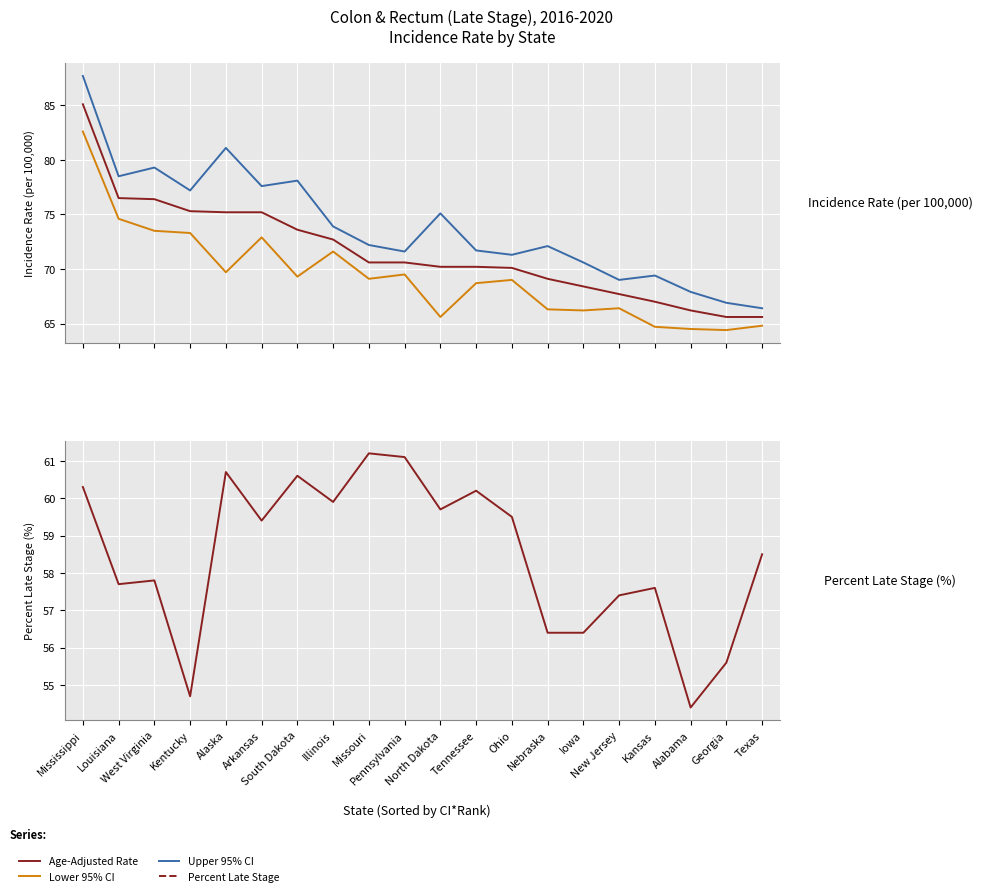

What position from the right is Georgia?

2